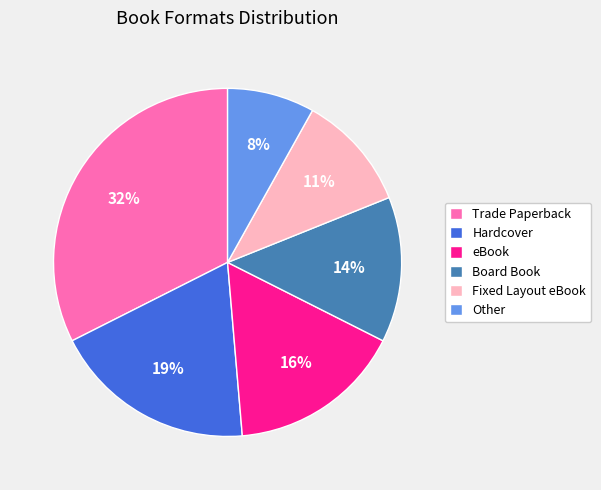

Is it true that Fixed Layout eBook is 1% of the pie?

False